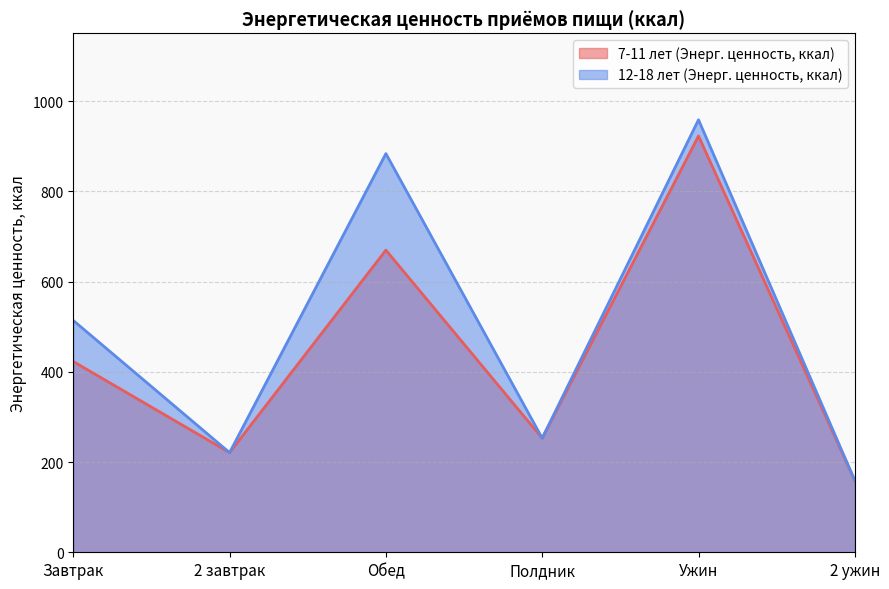

Reading left to right, what are all the values shown in this chart?

7-11 лет (Энерг. ценность, ккал): Завтрак=423	2 завтрак=221	Обед=670	Полдник=253	Ужин=923	2 ужин=159
12-18 лет (Энерг. ценность, ккал): Завтрак=514	2 завтрак=221	Обед=884	Полдник=253	Ужин=959	2 ужин=159